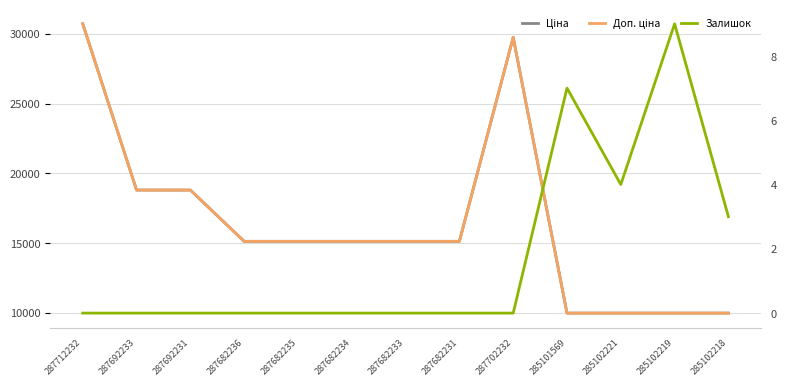

The Доп. ціна series shows 4340.9 at 285102221. True or false?

False